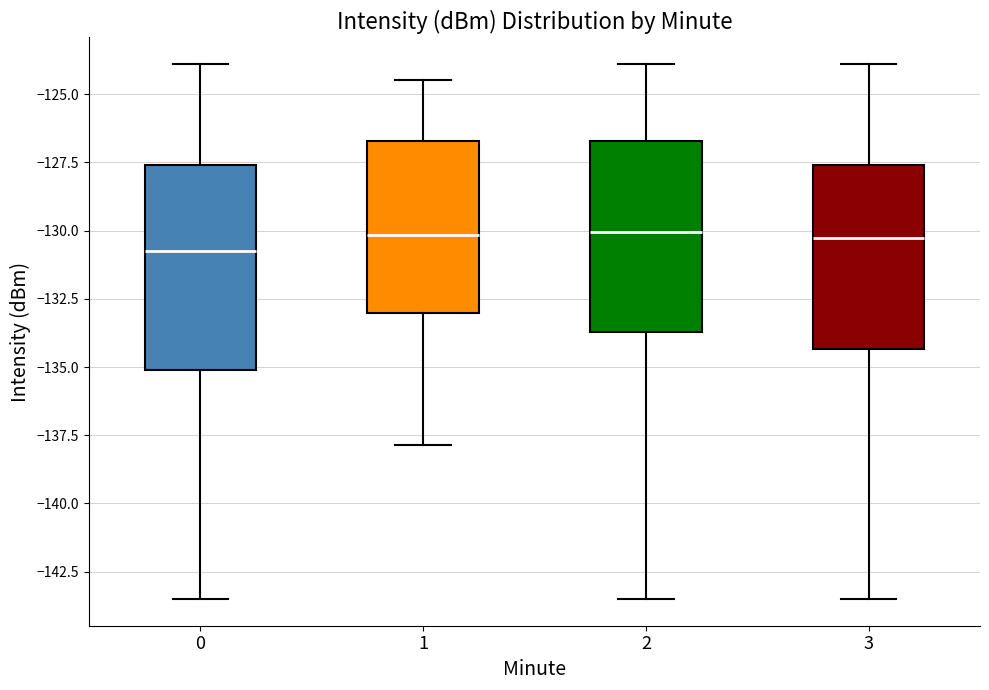

Reading left to right, read every box against the y-axis: the position of its median line, the range the box covers, and the ends of its whiskers. The values are not printed on the chart, so give them approximately, as read against the axis.

0: median -131.0, box -135.0 to -127.5, whiskers -143.5 to -124.0
1: median -130.0, box -133.0 to -126.5, whiskers -138.0 to -124.5
2: median -130.0, box -133.5 to -126.5, whiskers -143.5 to -124.0
3: median -130.5, box -134.5 to -127.5, whiskers -143.5 to -124.0